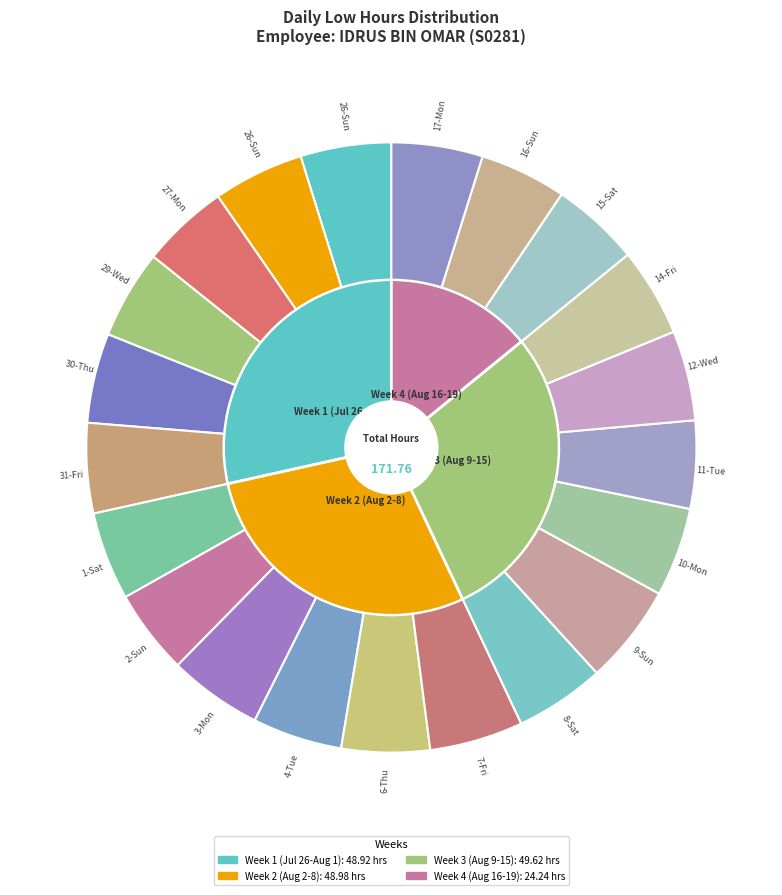

To the nearest percent, what is the difference between the largest and smallest slice percentages?

1%